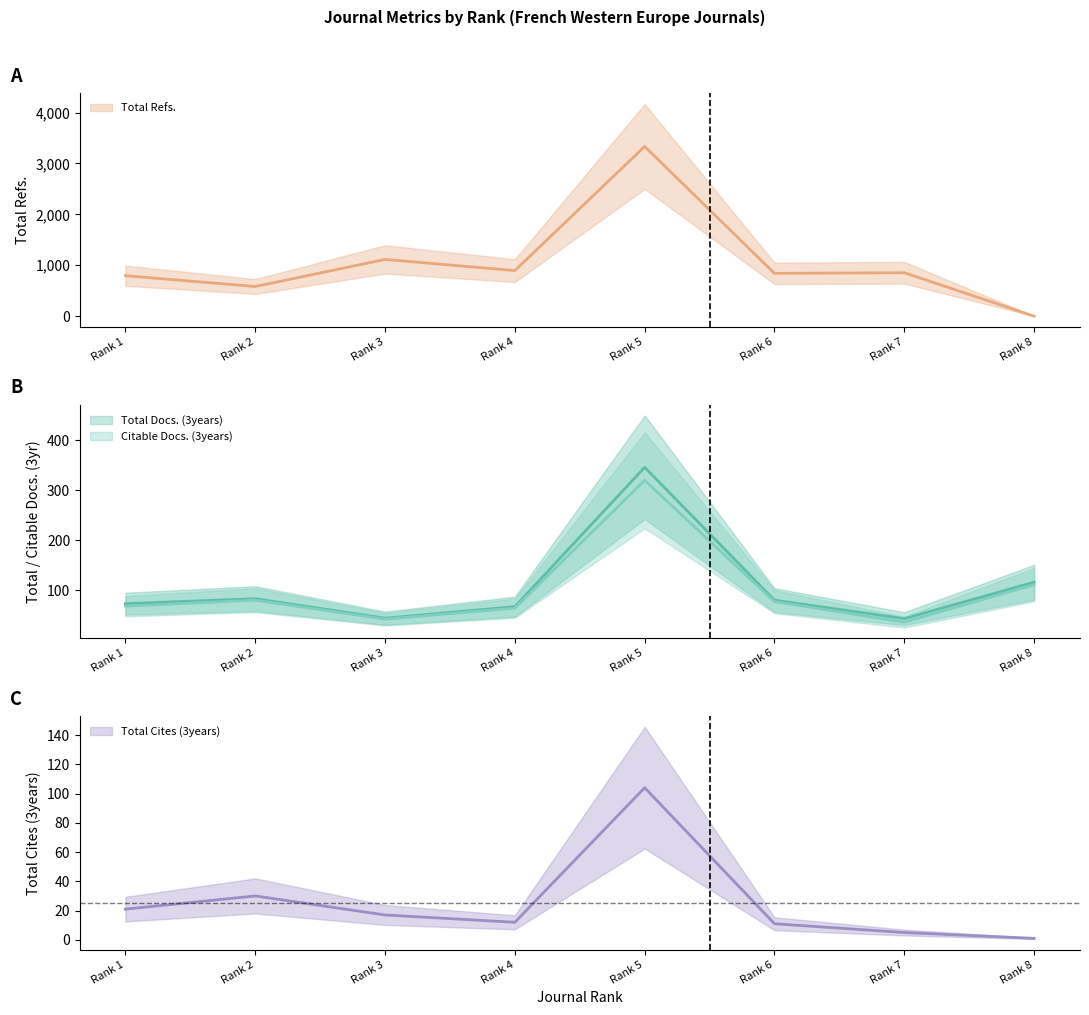

What is the maximum value for Total Docs. (3years)?

346